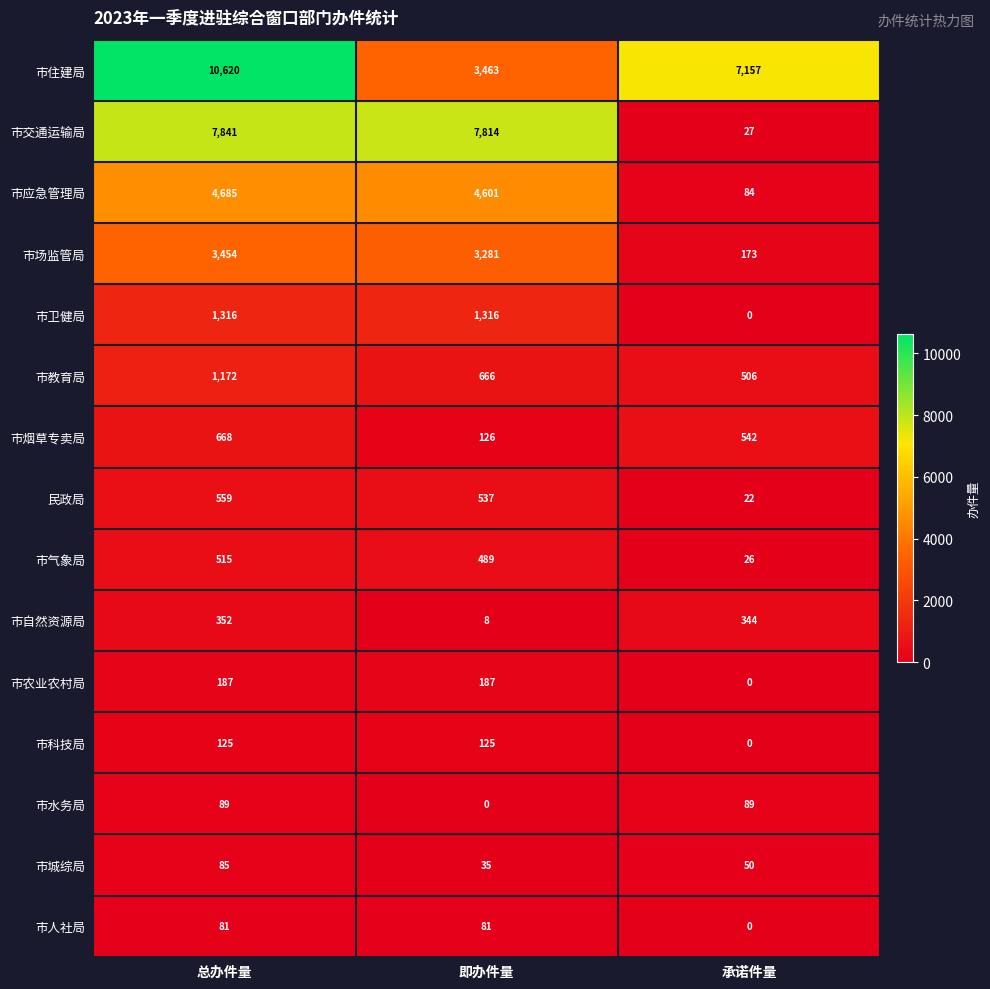

What is the average value of the 市自然资源局 series?

235